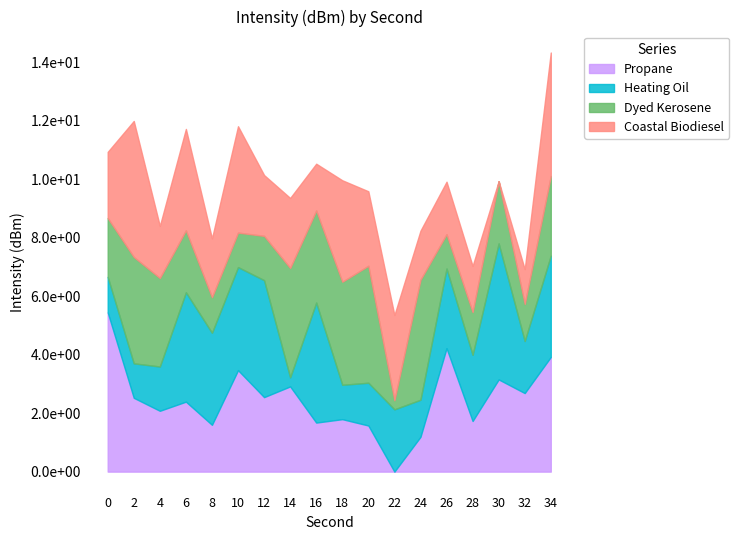

What is the difference between the maximum and second lowest values in the Propane series?

4.3